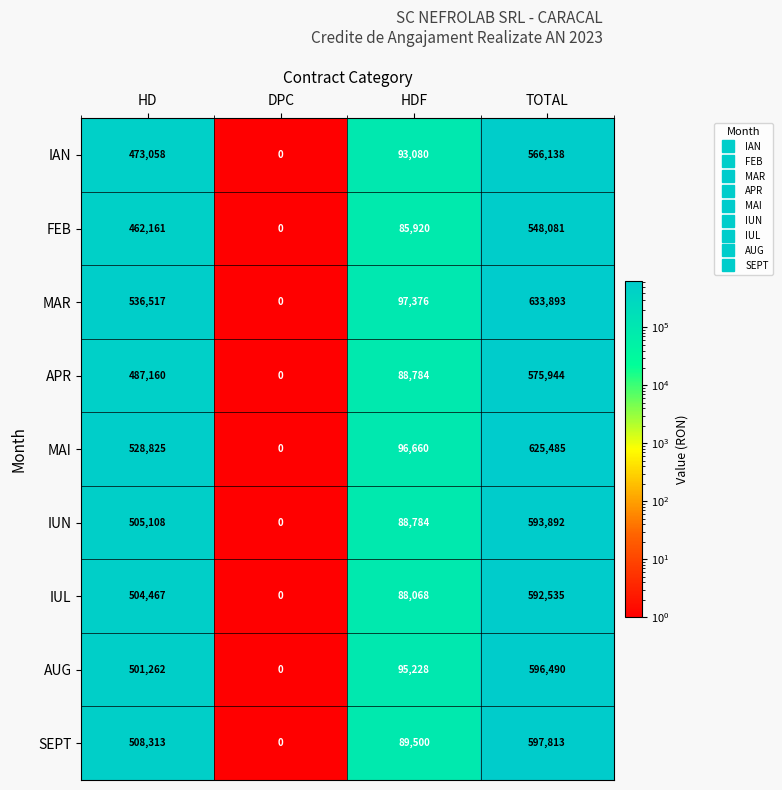

Between HD and HDF, which series saw the biggest shift?

MAR